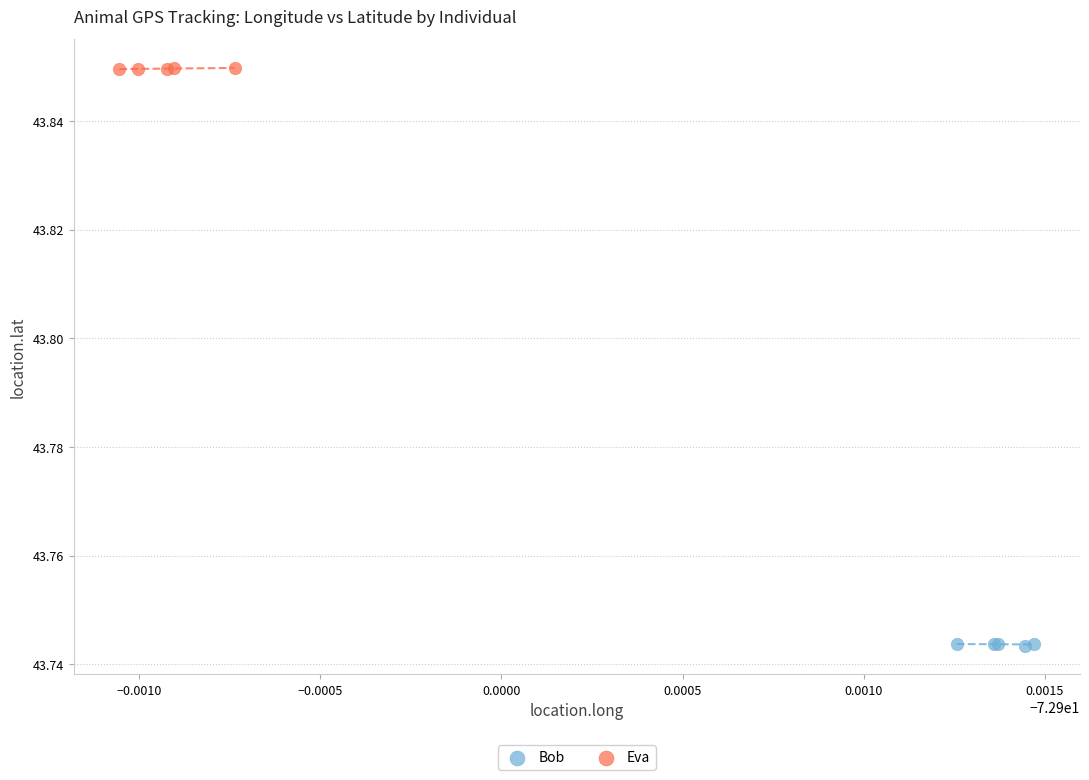

Which series reaches the minimum Y coordinate?

Bob